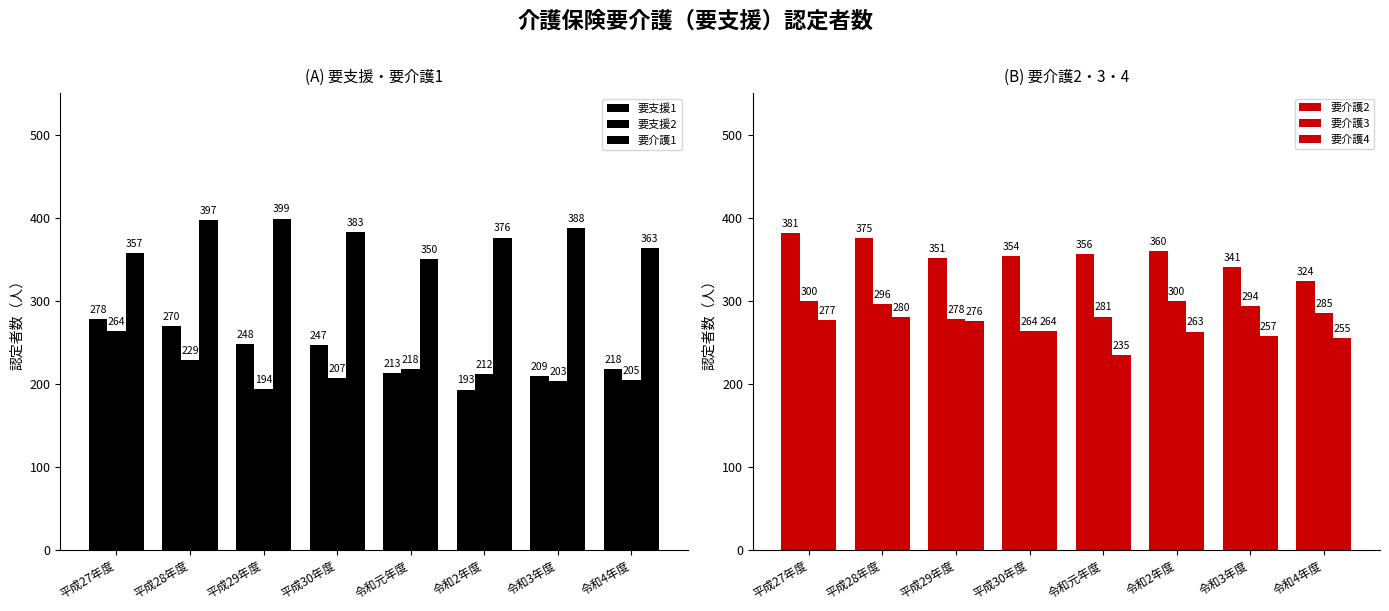

Where is 要介護3 nearest to the value 282?

令和元年度